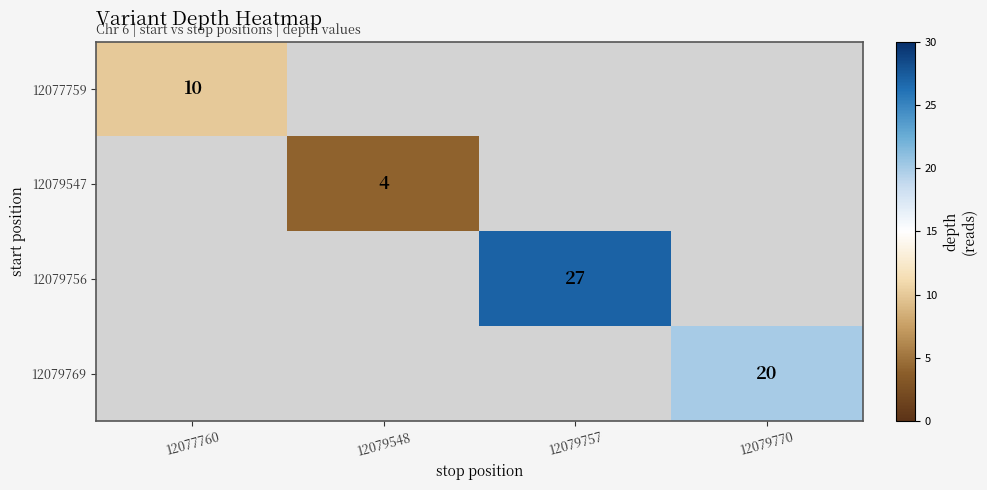

At how many categories does at least one series exceed 19?

2